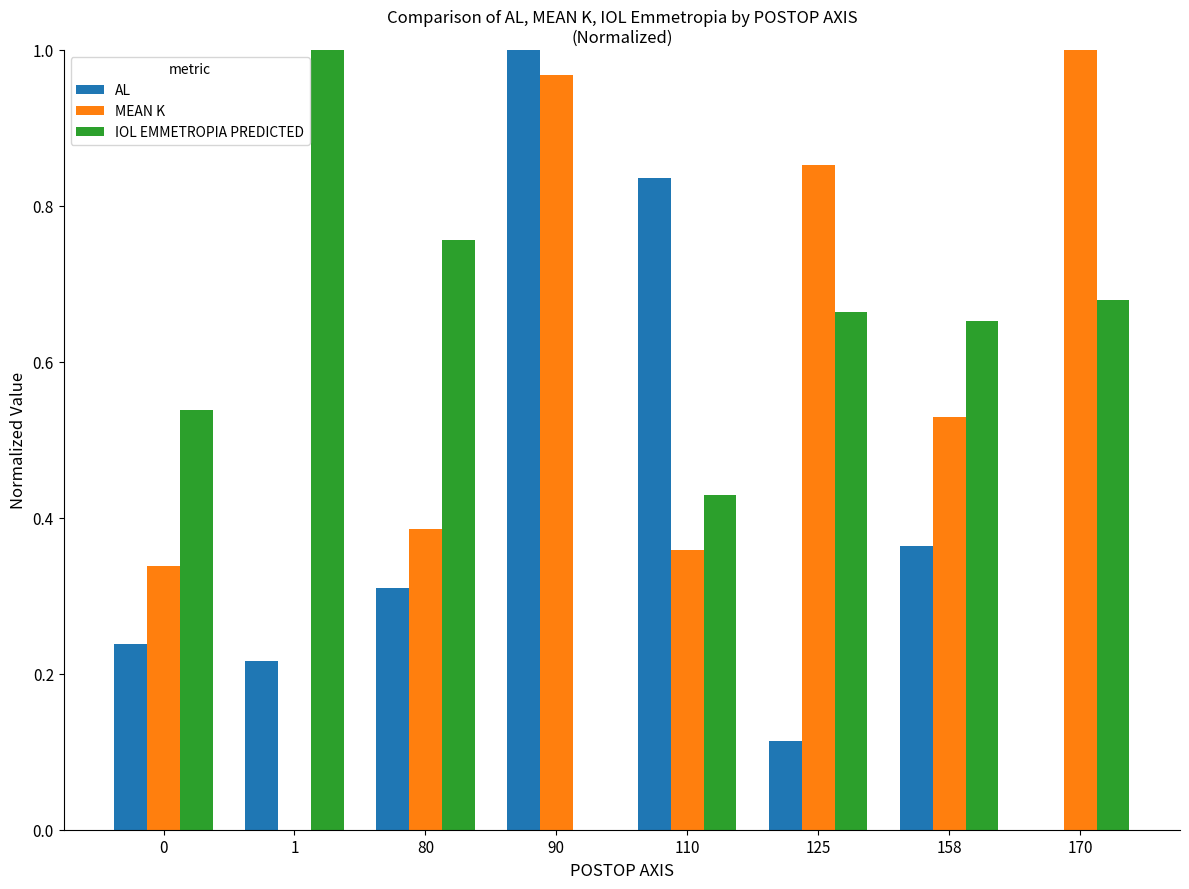

Are the bars horizontal?

No